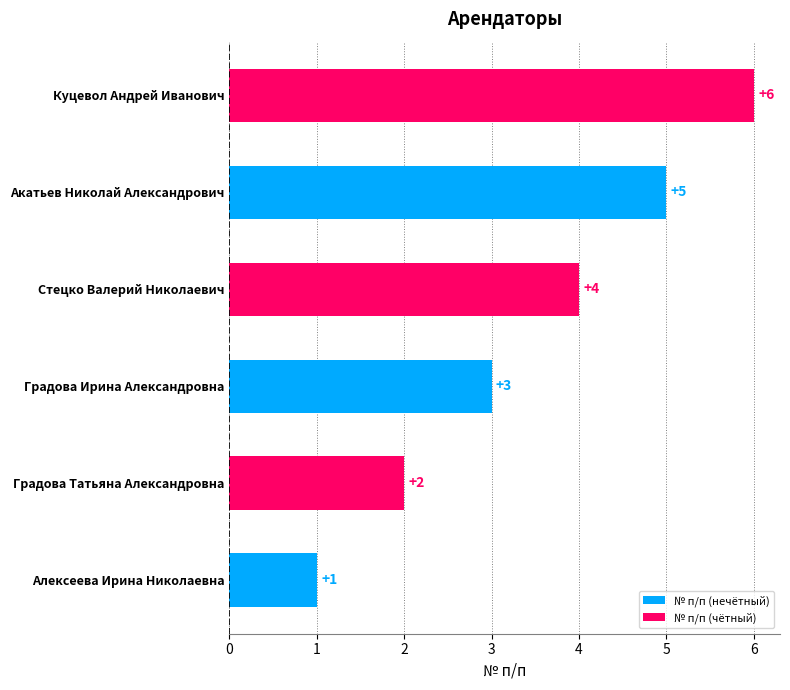

What is the maximum value shown in the chart?

6